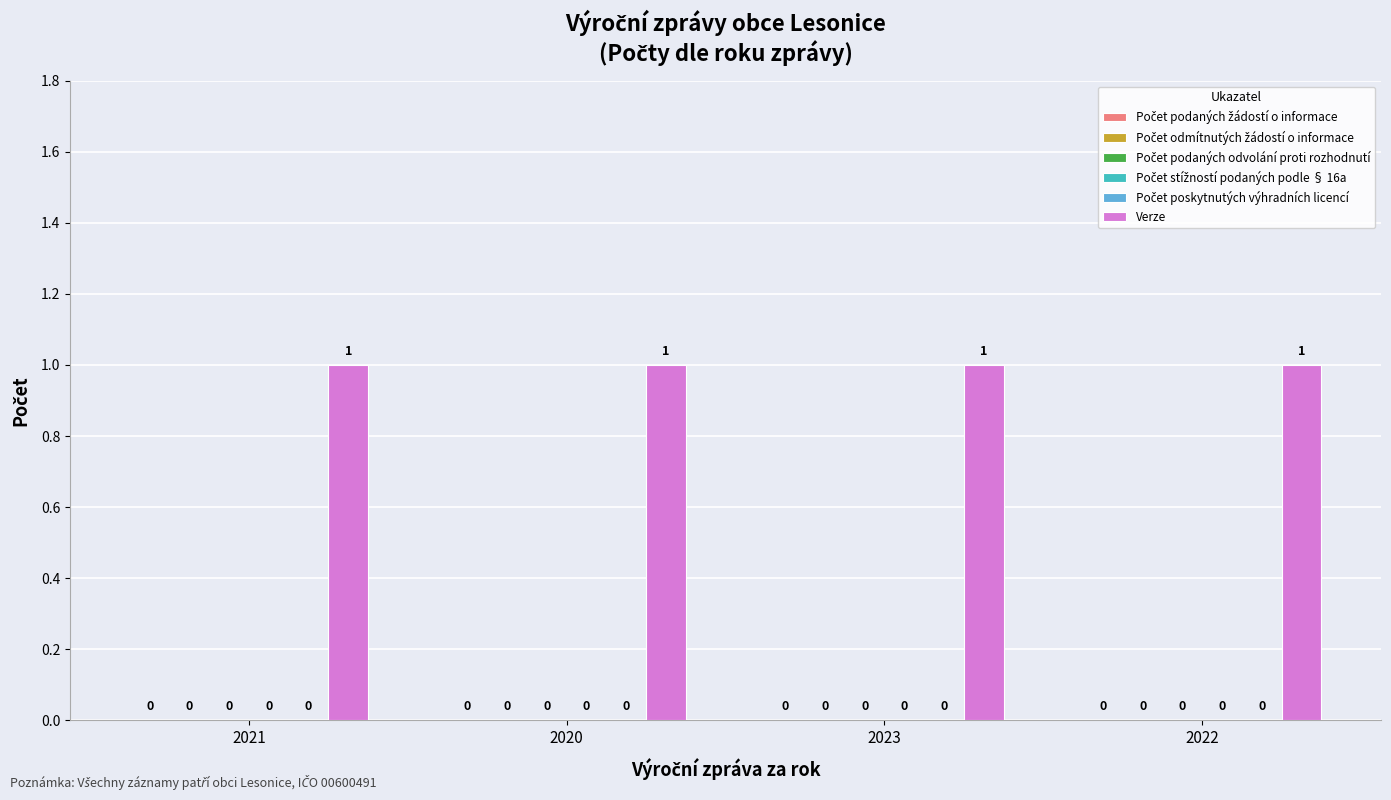

Which series has the largest total across all categories?

Verze